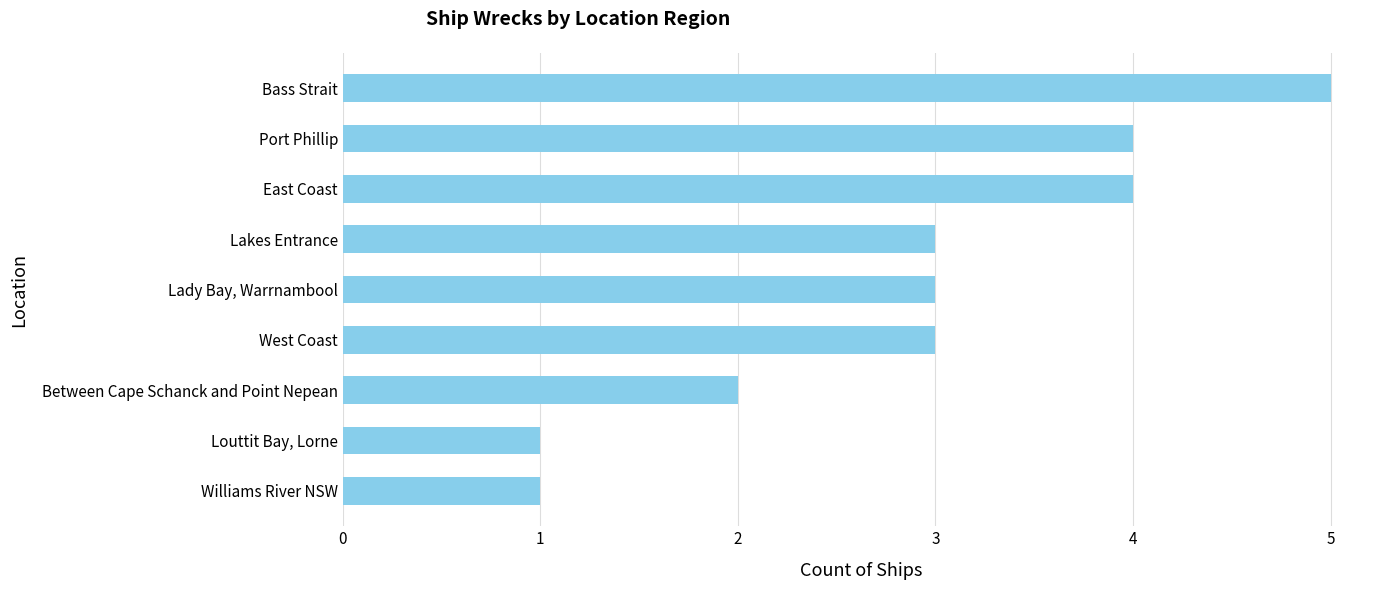

True or false: the data shows 5 at Lakes Entrance.

False